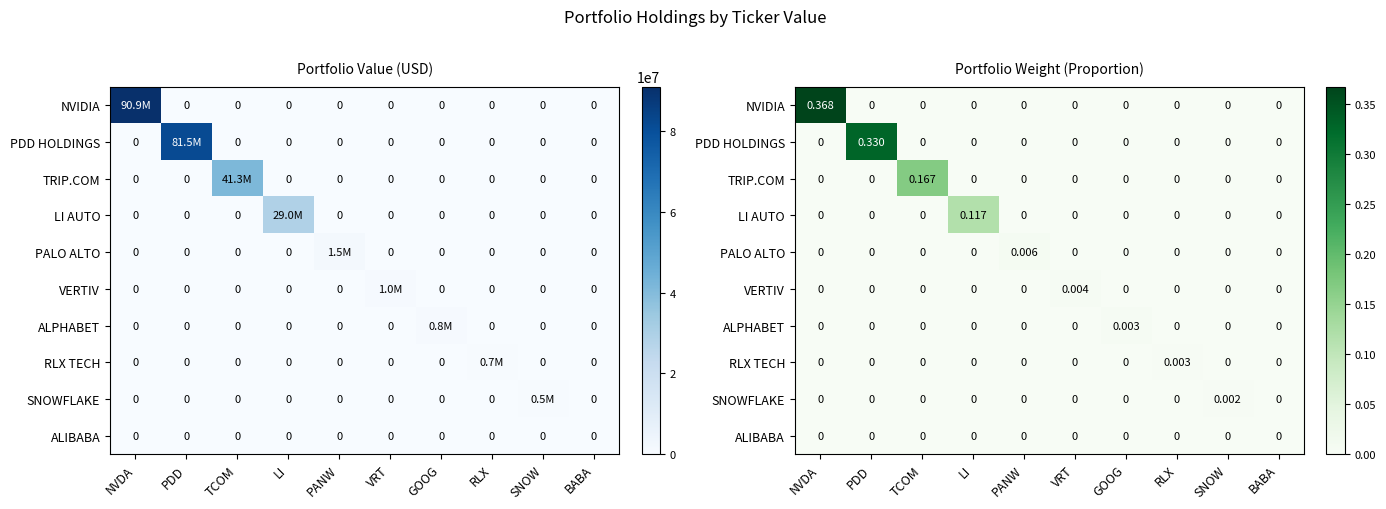

At which category is the sum across all series the highest?

NVDA